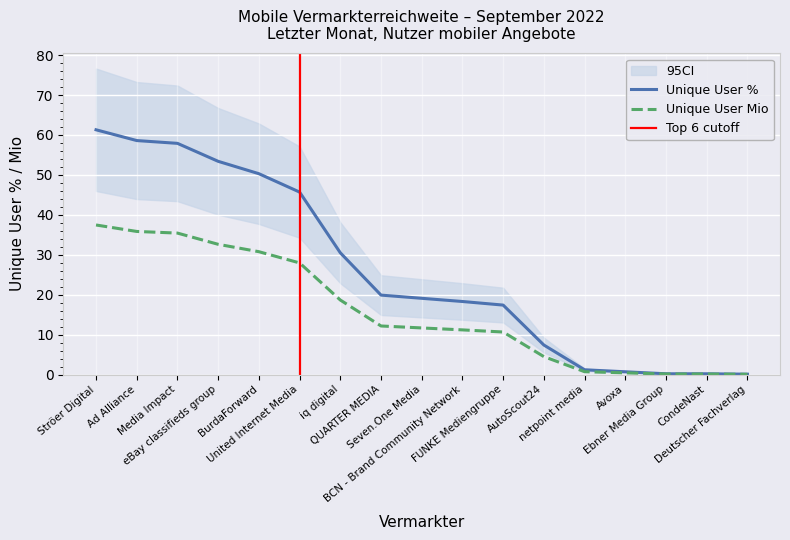

What is the difference between the maximum and second lowest values in the Unique User Mio series?

37.3